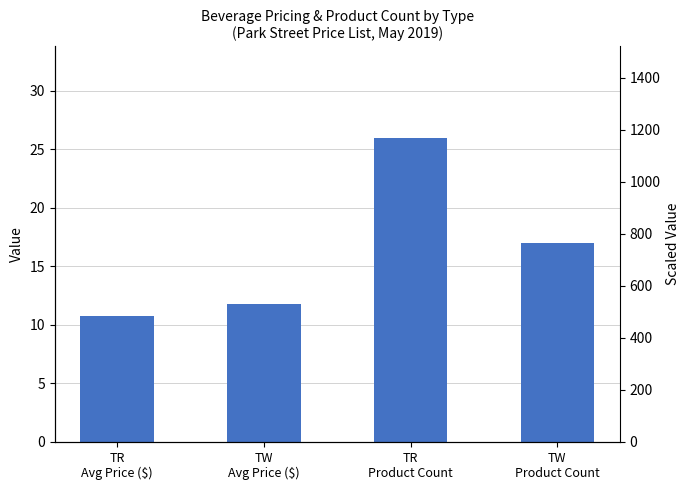

What position from the left is TR
Product Count?

3